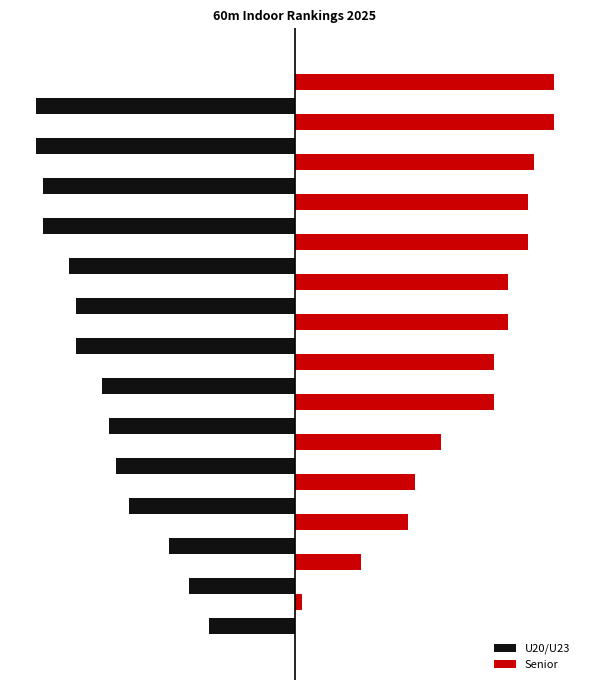

What are all the series names shown in the legend?

U20/U23, Senior